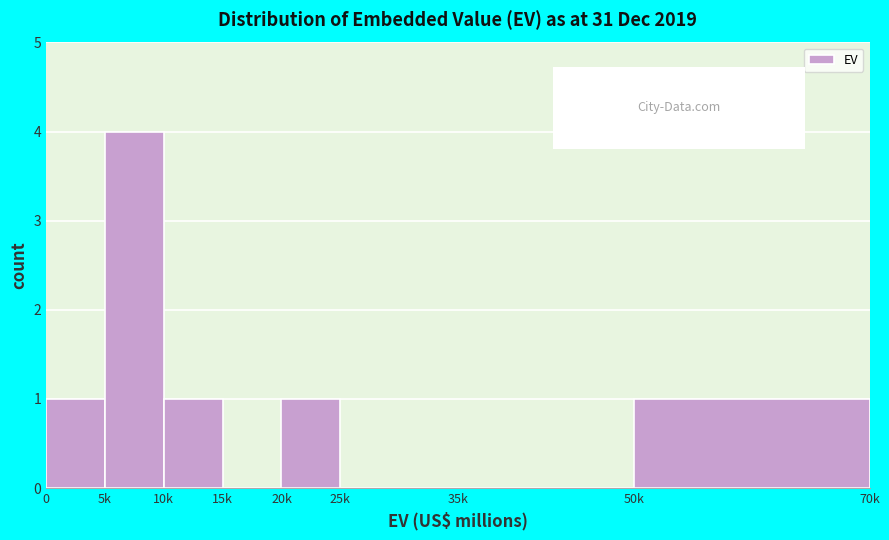

Reading left to right, transcribe all the data shown in this chart.

0=1	5k=4	10k=1	15k=0	20k=1	25k=0	35k=0	50k=1